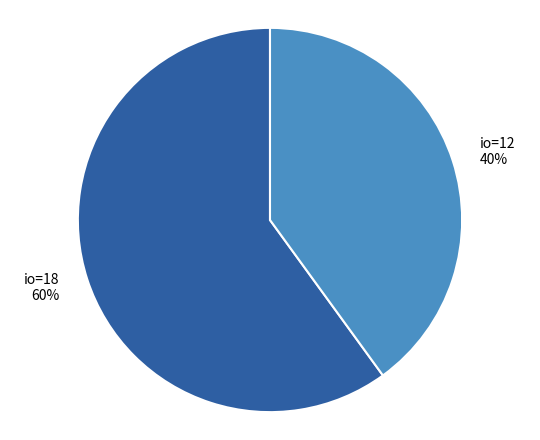

Does any single category account for the majority?

Yes